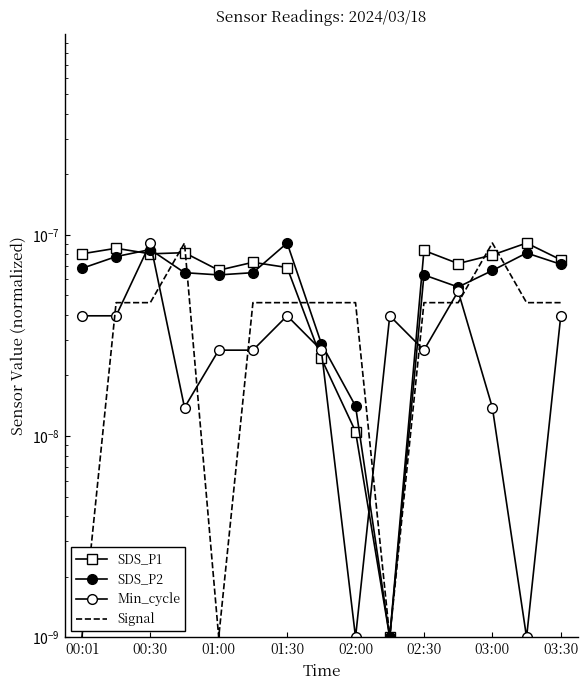

After their last crossing, which series has the higher values: Min_cycle or SDS_P2?

SDS_P2